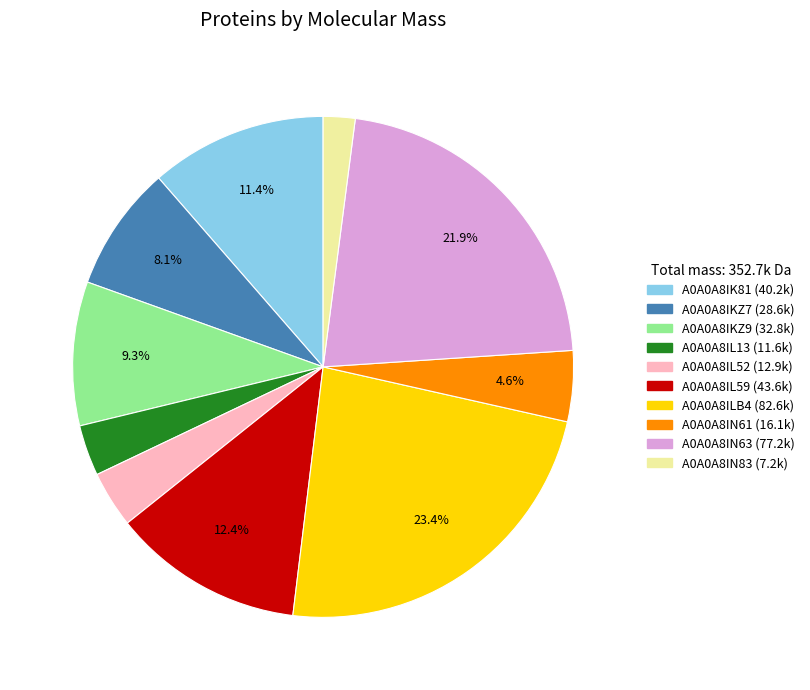

The A0A0A8IKZ7 slice represents 22% of the pie. True or false?

False